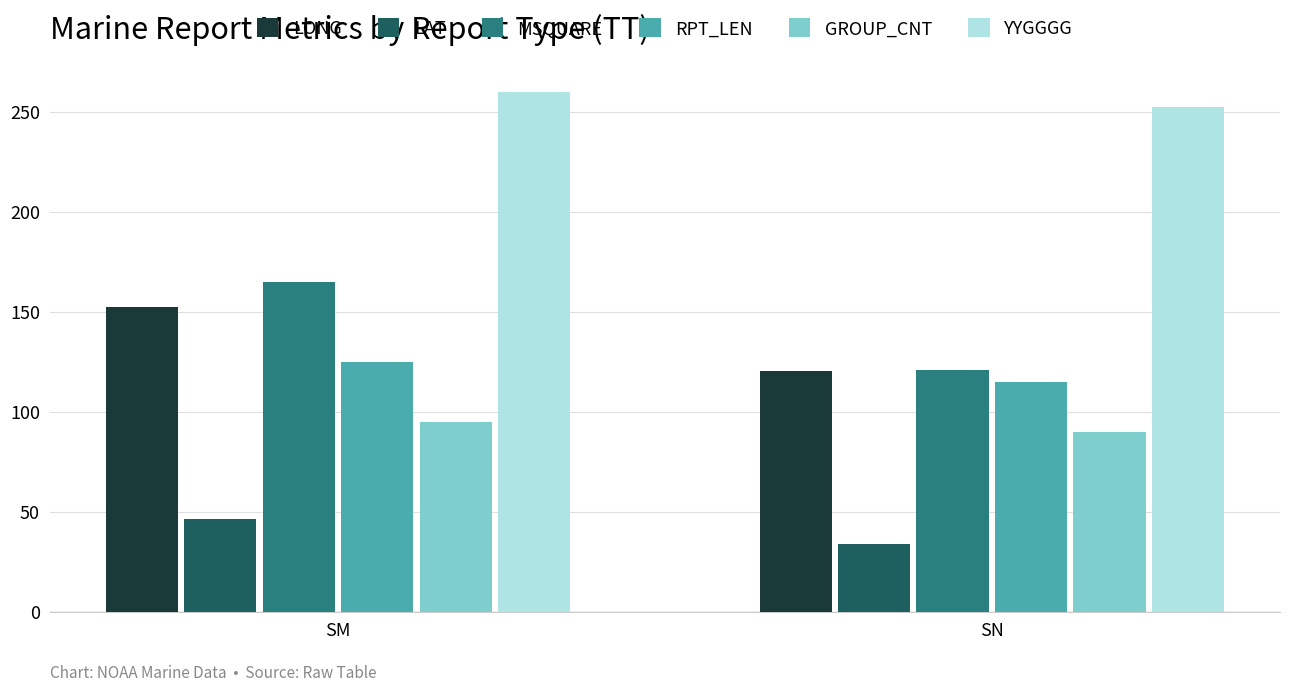

Rank the categories by RPT_LEN value from highest to lowest.

SM, SN